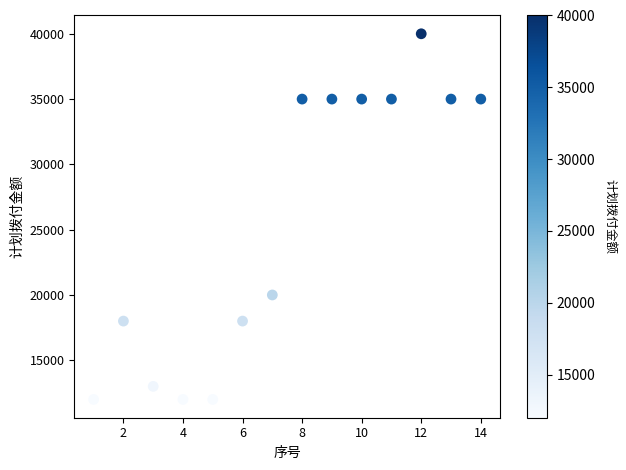

What Y value in the scatter plot is closest to 26000?

20000